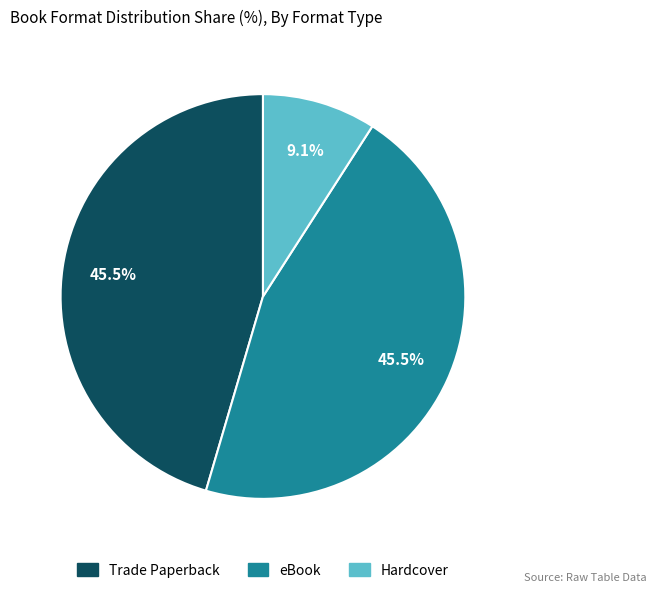

Is there any slice that represents more than half of the pie?

No